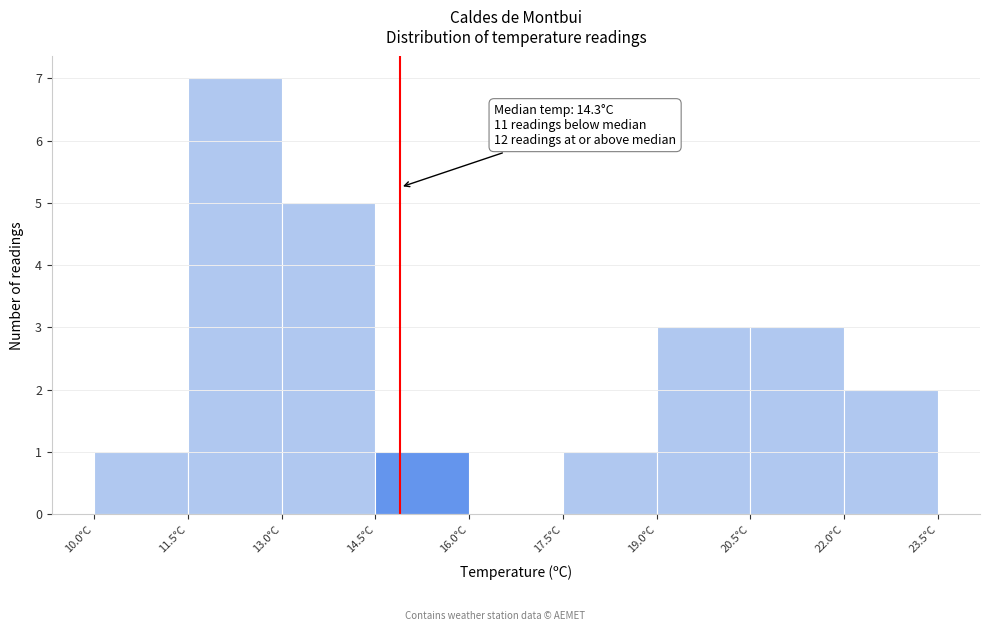

Over which range of the x-axis is the bar tallest?

11.5 to 13.0